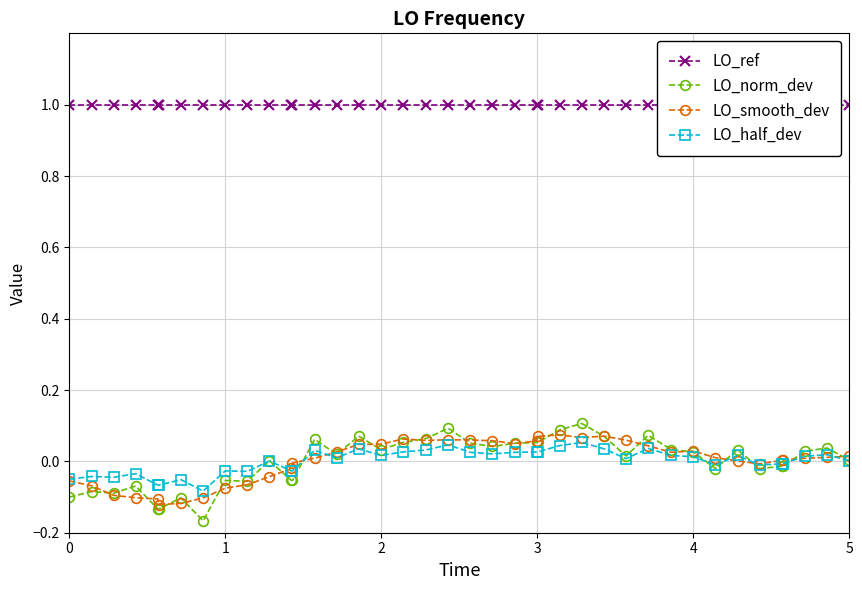

How many values in LO_norm_dev are below zero?

16